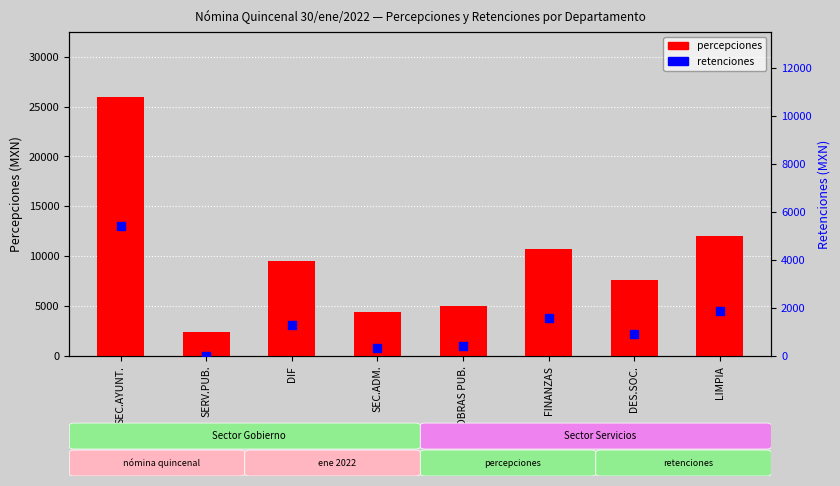

Is the value of percepciones at FINANZAS greater than the value of retenciones at DES.SOC.?

Yes